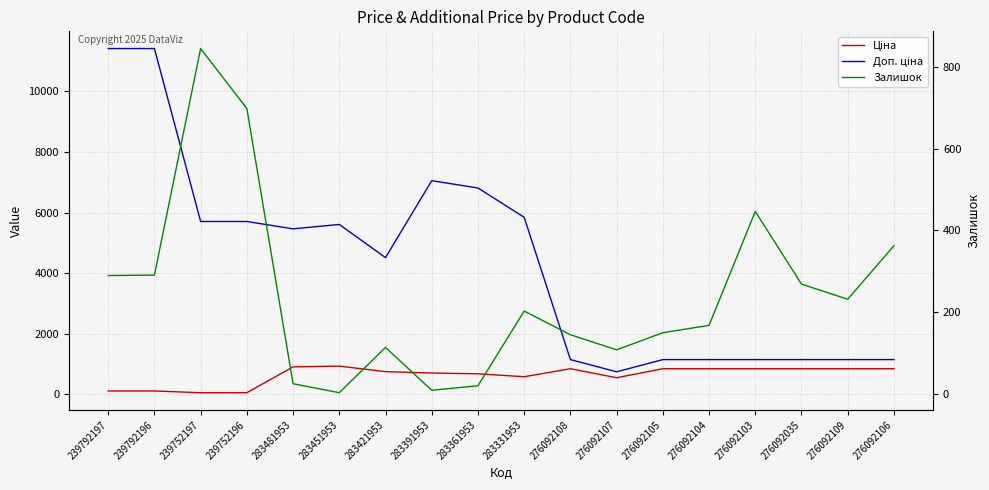

What is the difference between the highest and lowest values at 283421953?

4400.3